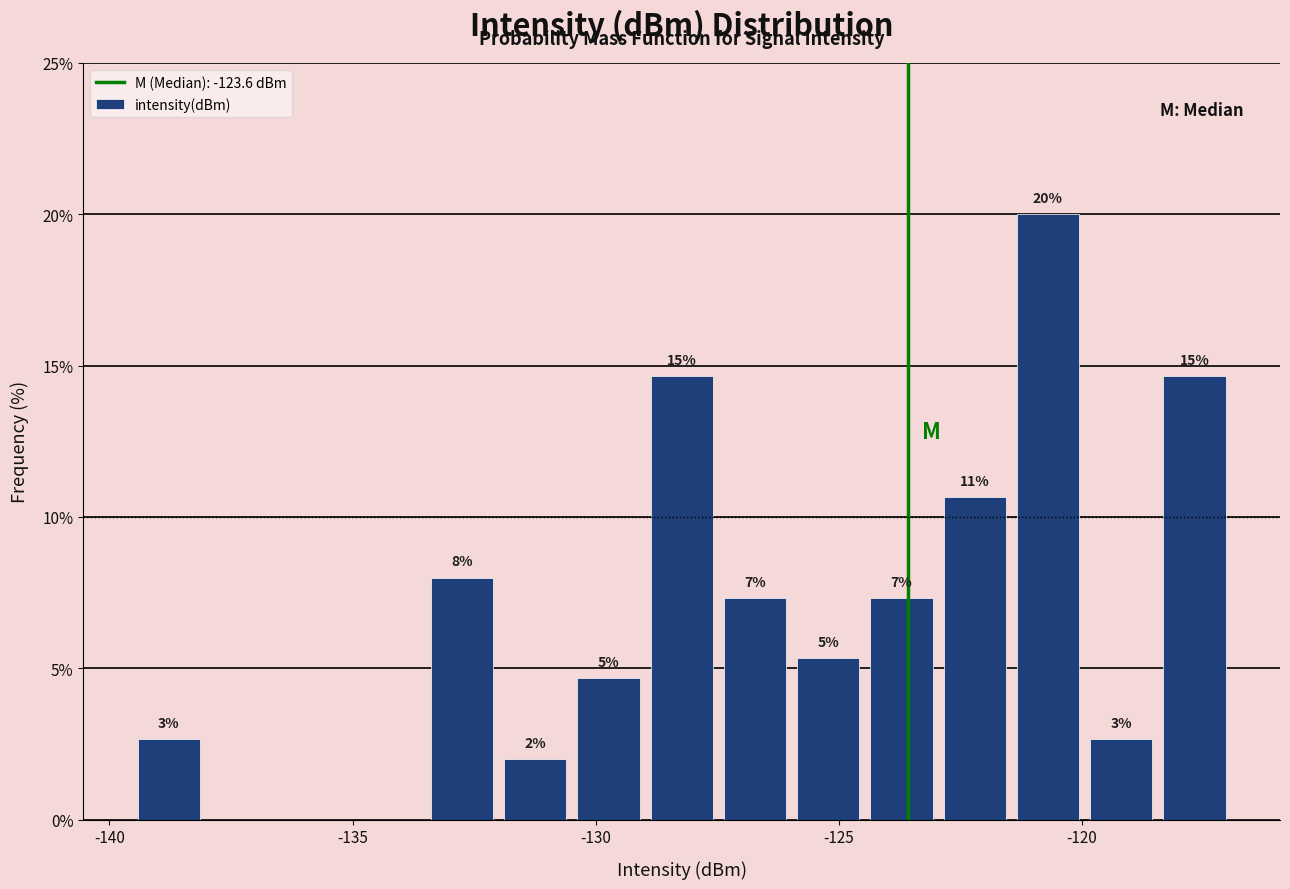

Read against the x-axis, roughly where is the centre of the tallest bar?

-120.5